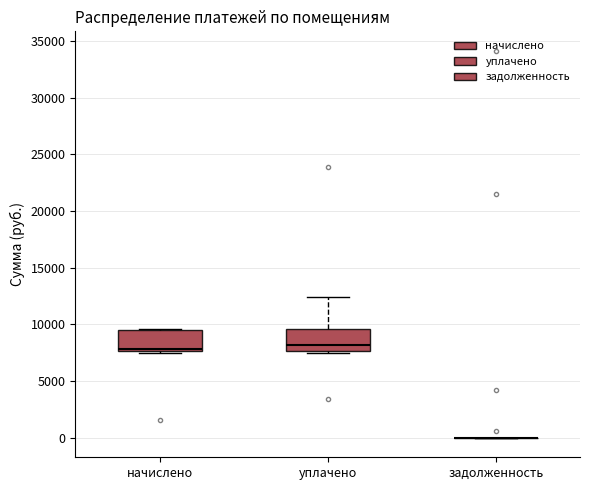

Reading left to right, read every box against the y-axis: the position of its median line, the range the box covers, and the ends of its whiskers. The values are not printed on the chart, so give them approximately, as read against the axis.

начислено: median 8000, box 7500 to 9500, whiskers 7500 to 9500
уплачено: median 8000, box 7500 to 9500, whiskers 7500 to 12500
задолженность: box collapsed to a line at 0, whiskers 0 to 0